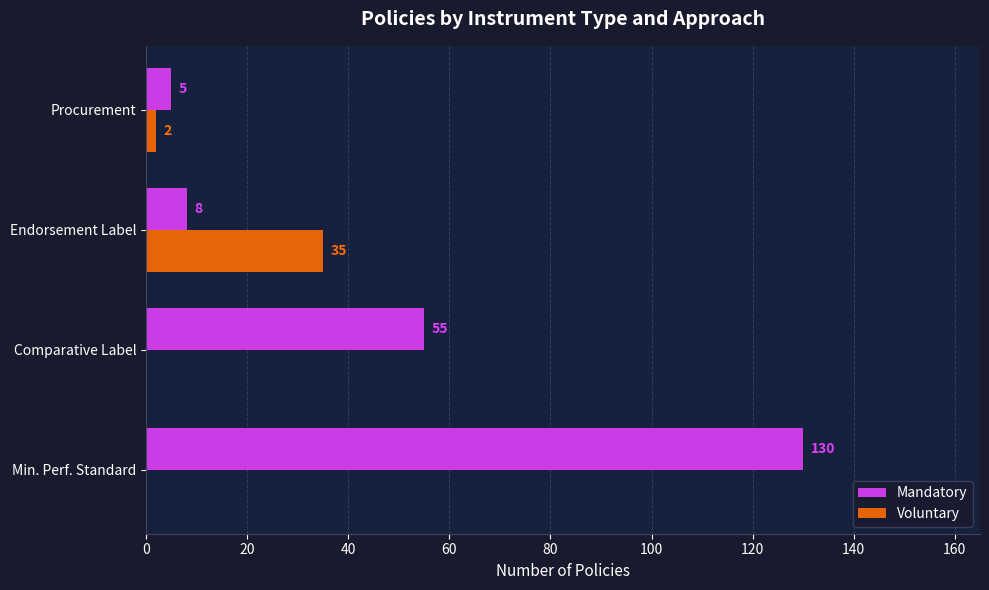

What is the sum of the Mandatory values at Procurement and Min. Perf. Standard?

135